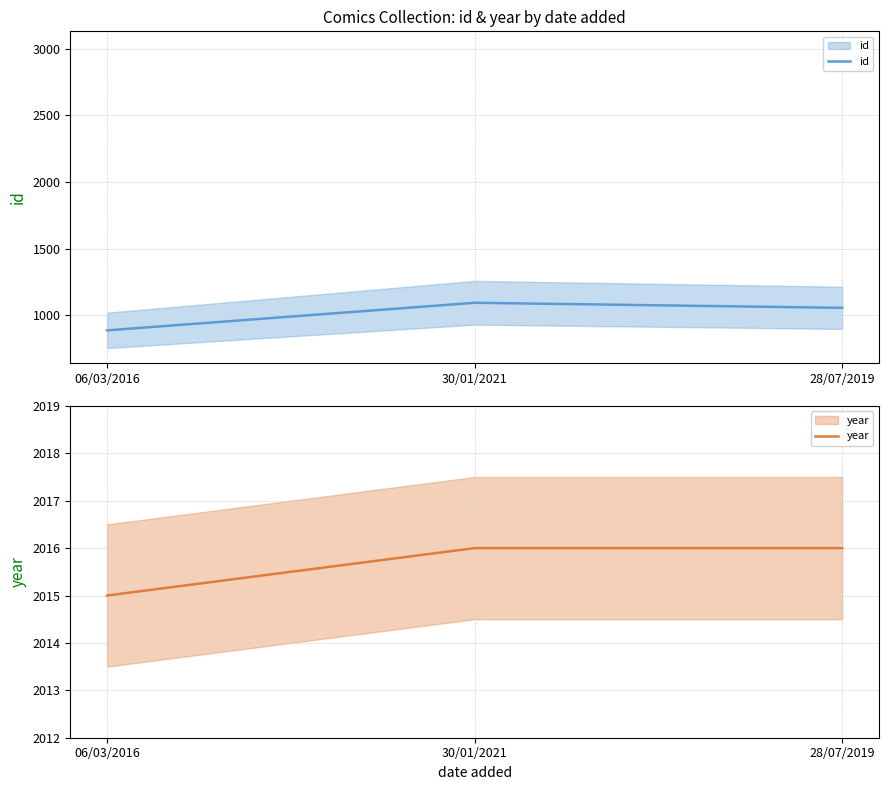

Which label corresponds to the largest value in the chart?

30/01/2021